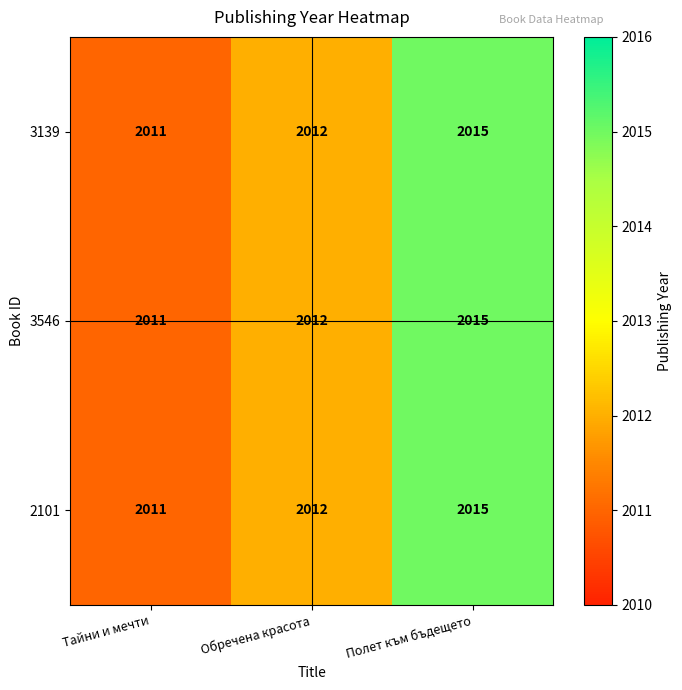

Count the 3139 values in the range 2011 to 2015.

3